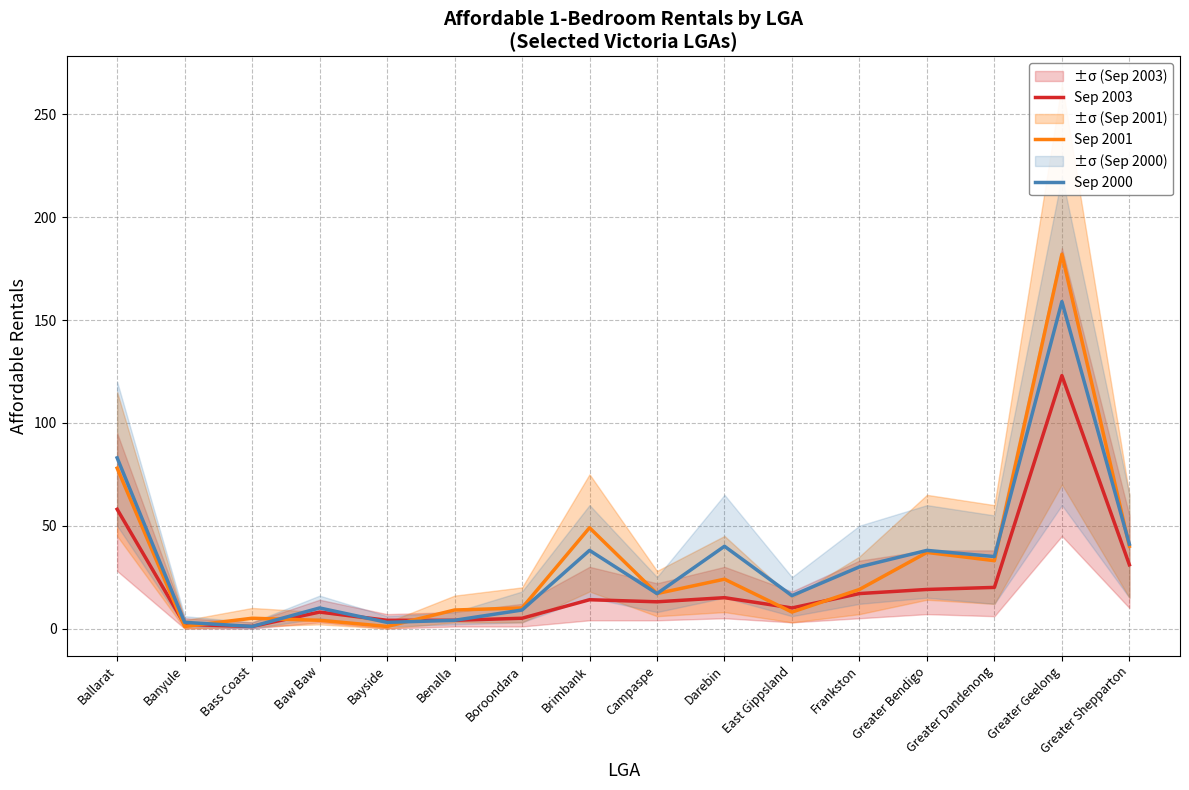

True or false: Sep 2003 has a value of 15 at Darebin.

True